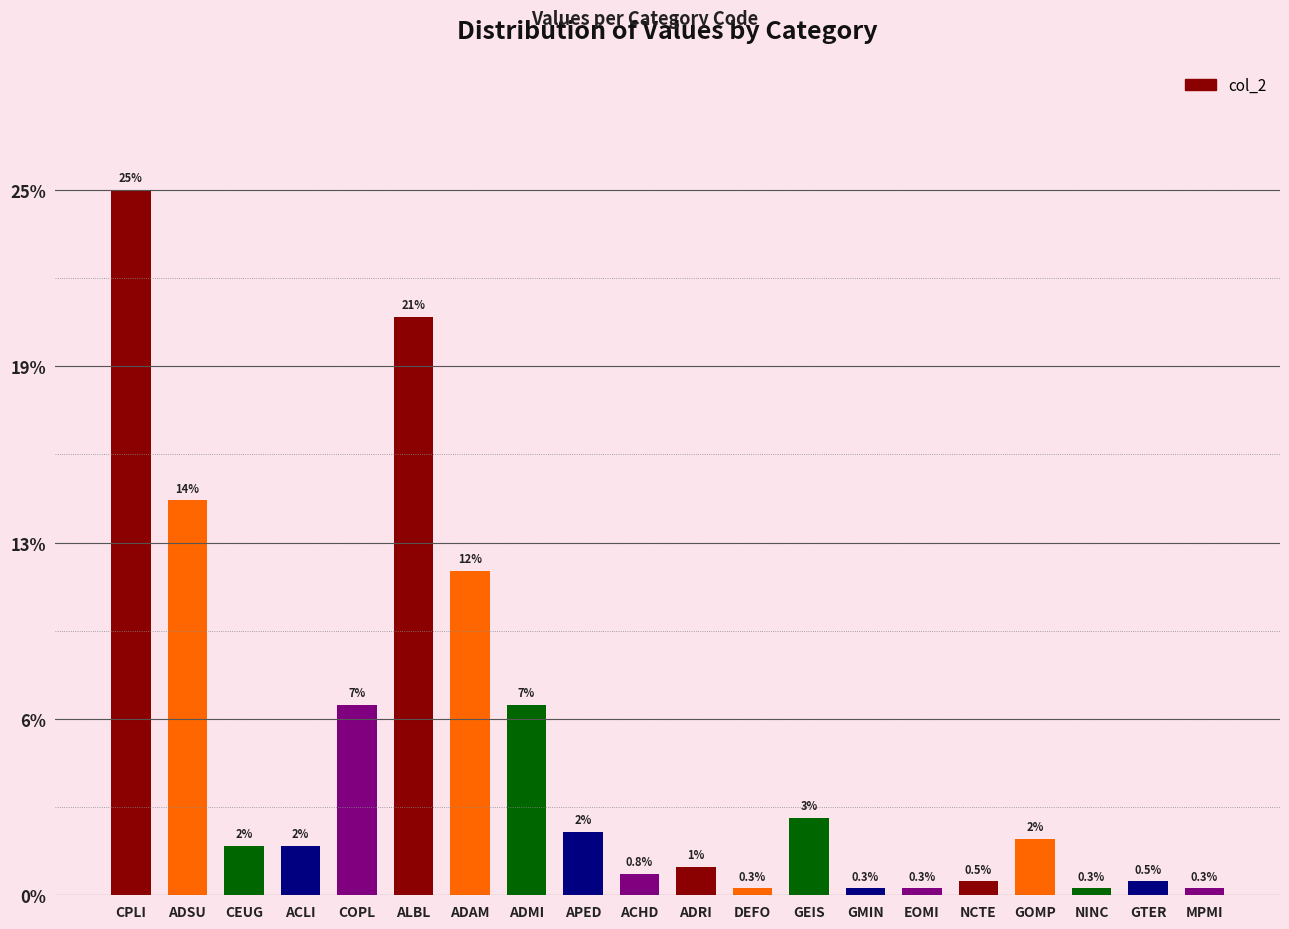

What is the label of the 19th bar from the left?

GTER